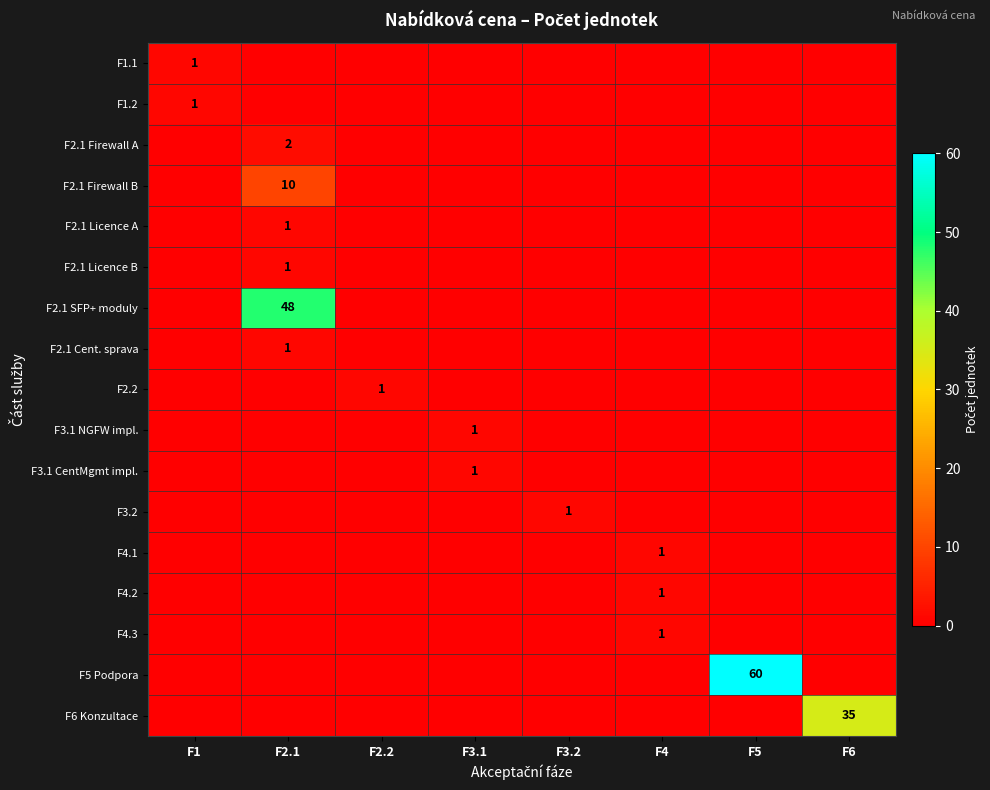

At which category is the sum across all series the highest?

F2.1